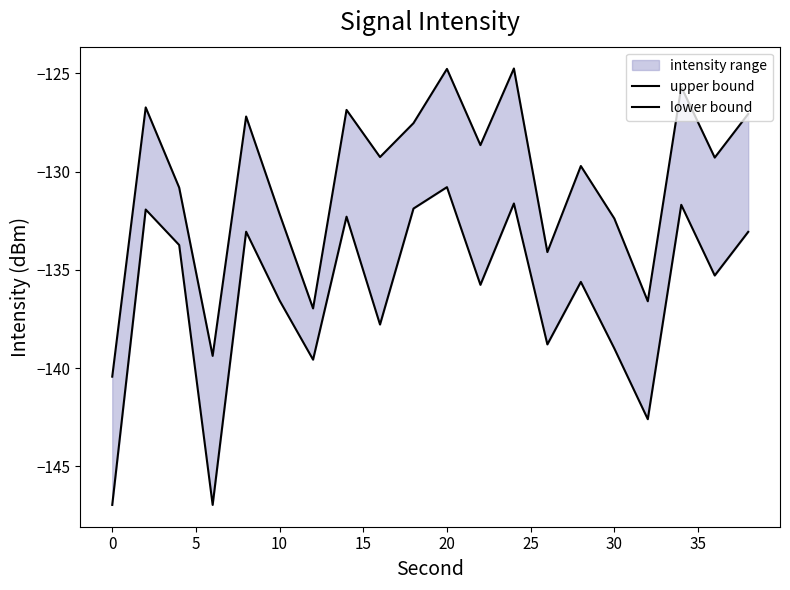

What is the value of the lower bound point at the 11th from the left?

-147.0